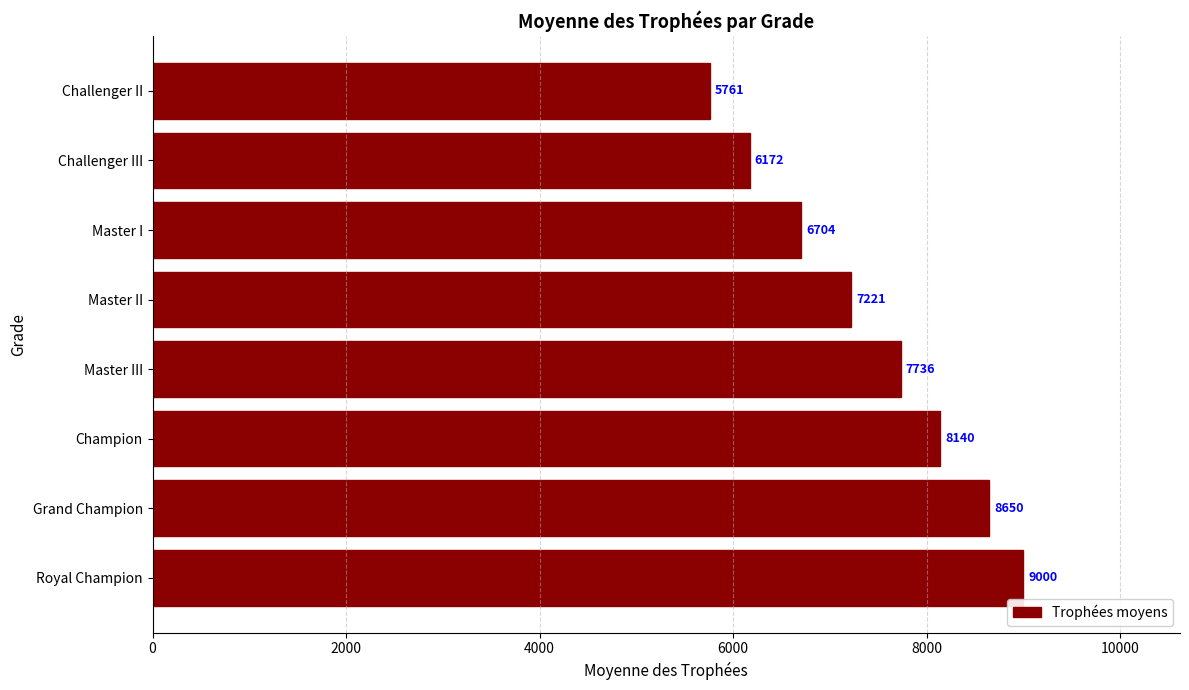

Between Master III and Challenger III, which is larger?

Master III